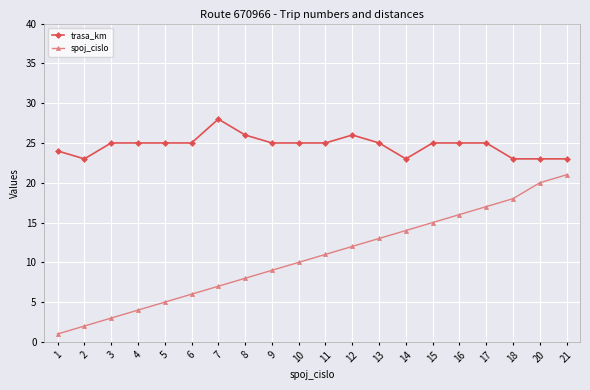

What is the lowest value of the spoj_cislo series?

1